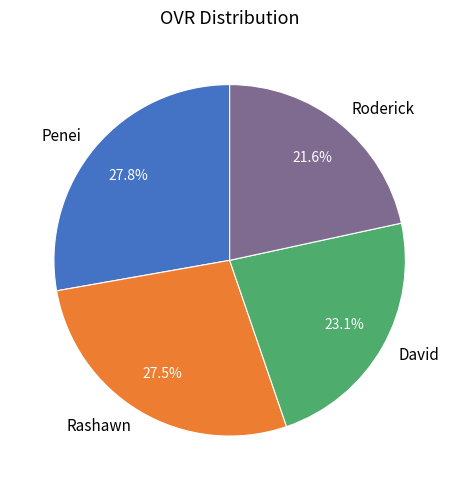

What portion of the pie excludes Roderick?

78.4%